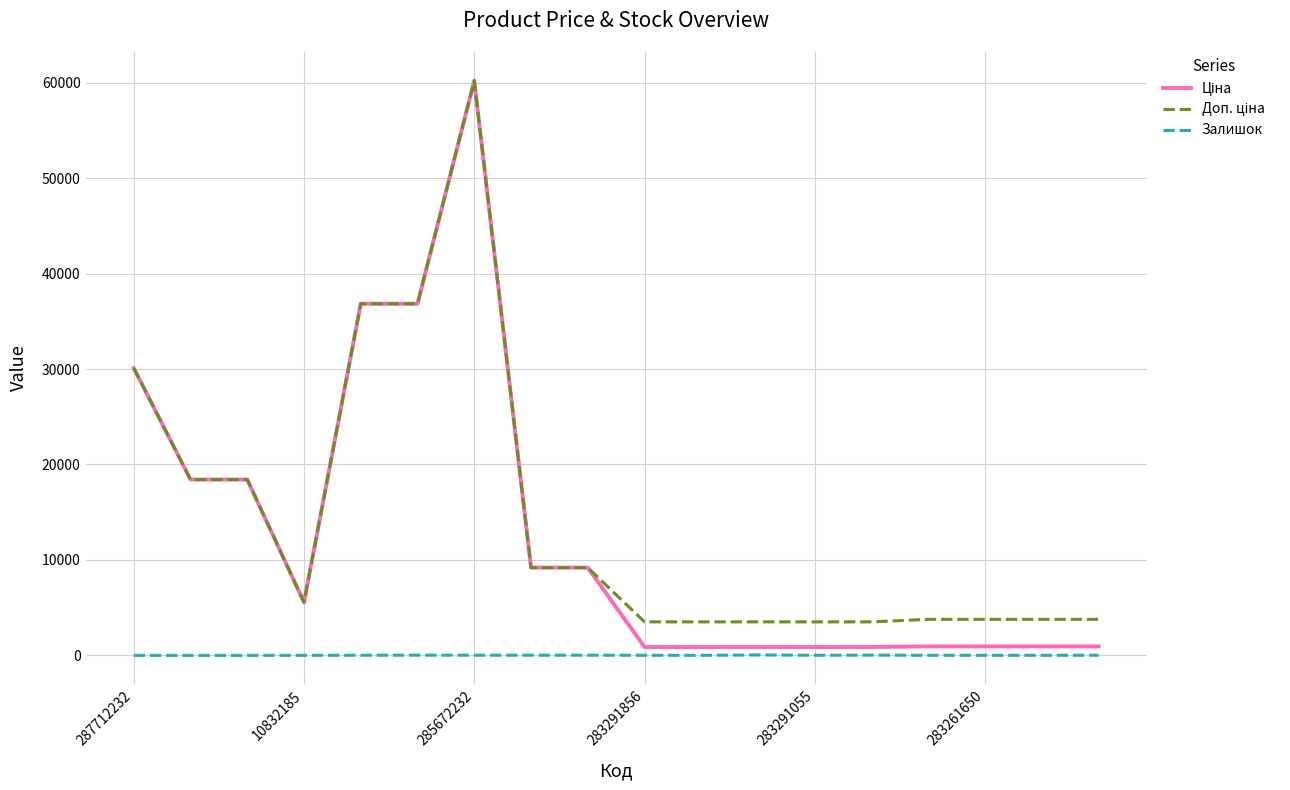

Which series has the widest spread of values?

Ціна